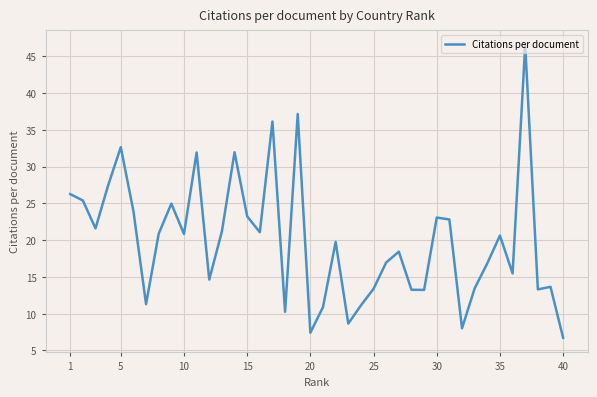

What is the difference between the maximum and minimum values?

39.8